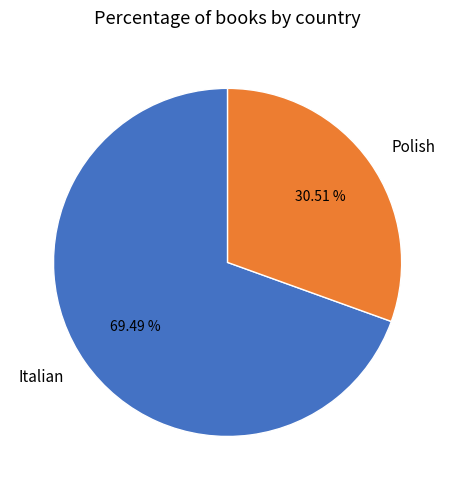

To the nearest percent, what percentage of the pie is Italian?

69%